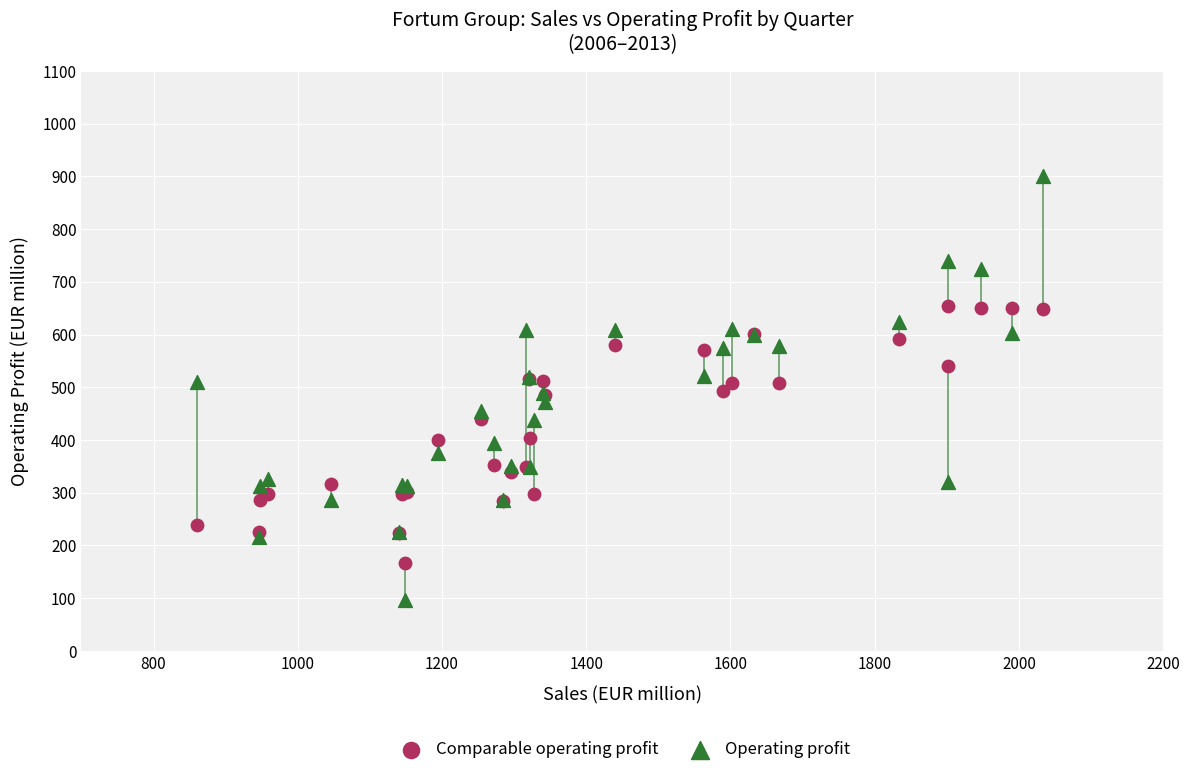

Which series reaches the minimum Y coordinate?

Operating profit